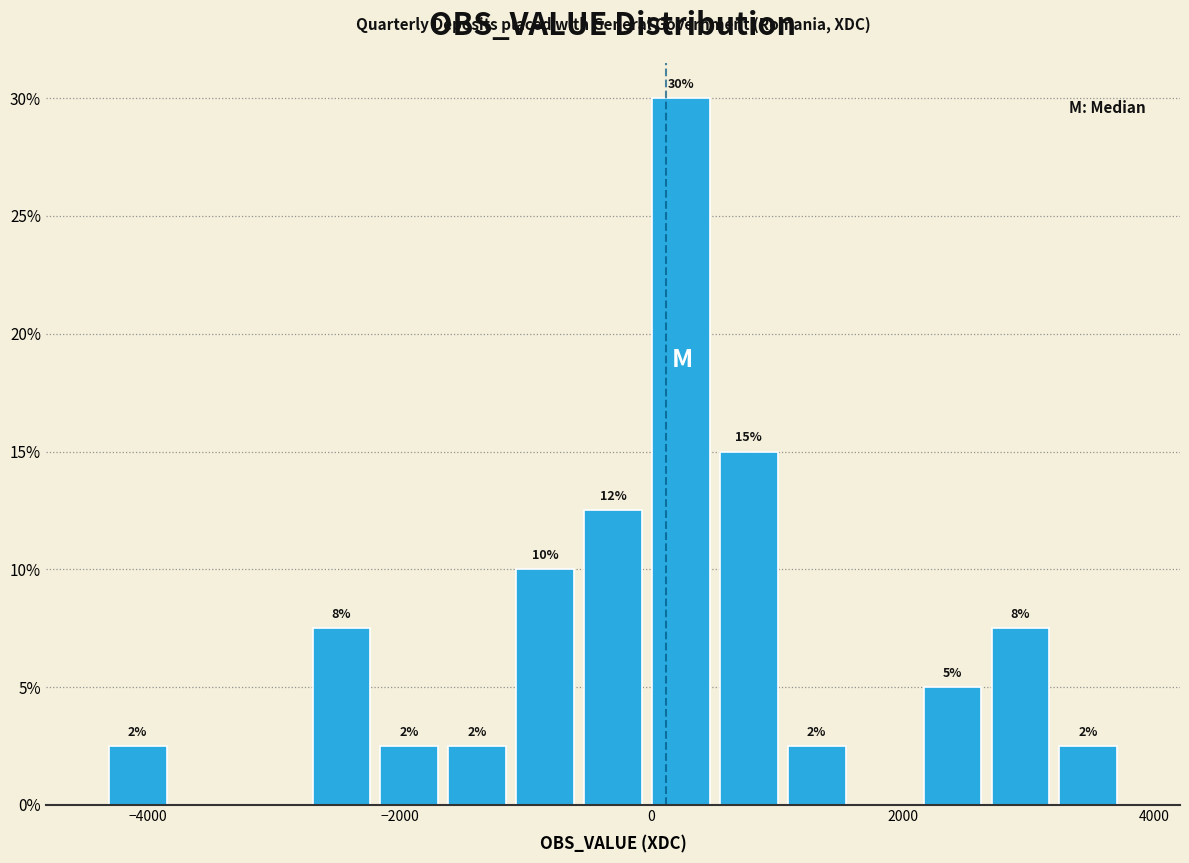

Around what value on the x-axis is the tallest bar? Give the approximate position of its centre, as read against the axis.

200